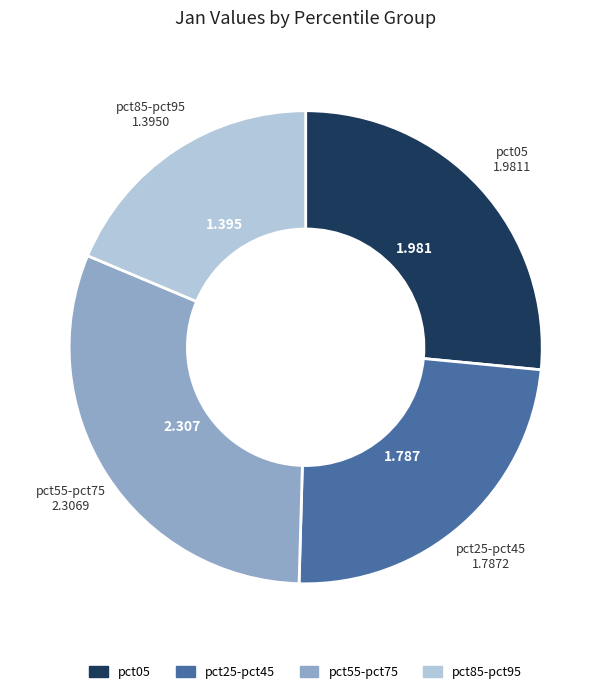

Count the number of slices in the pie.

4